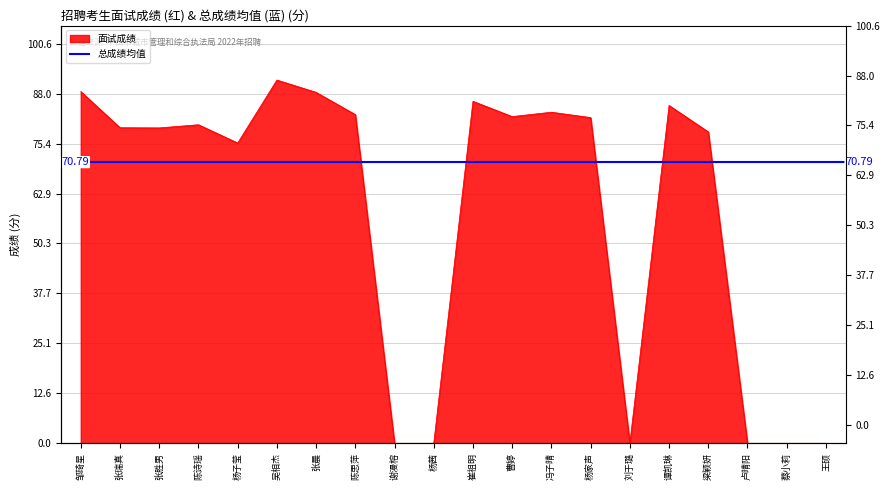

True or false: the data shows 0.0 at 刘于璐.

True